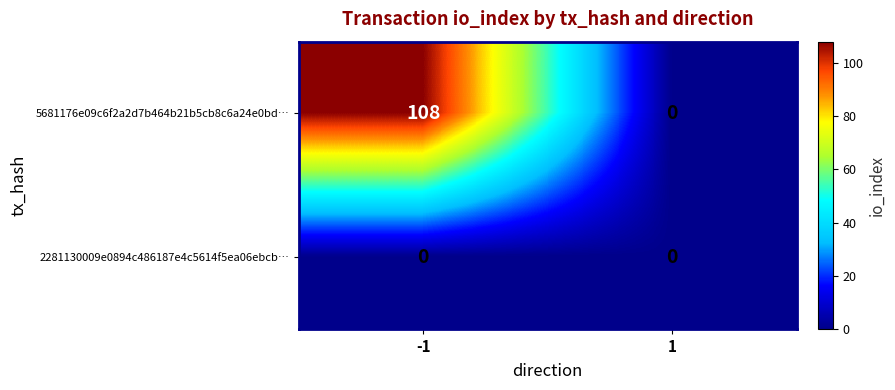

Read the 5681176e09c6f2a2d7b464b21b5cb8c6a24e0bd… value at -1.

108